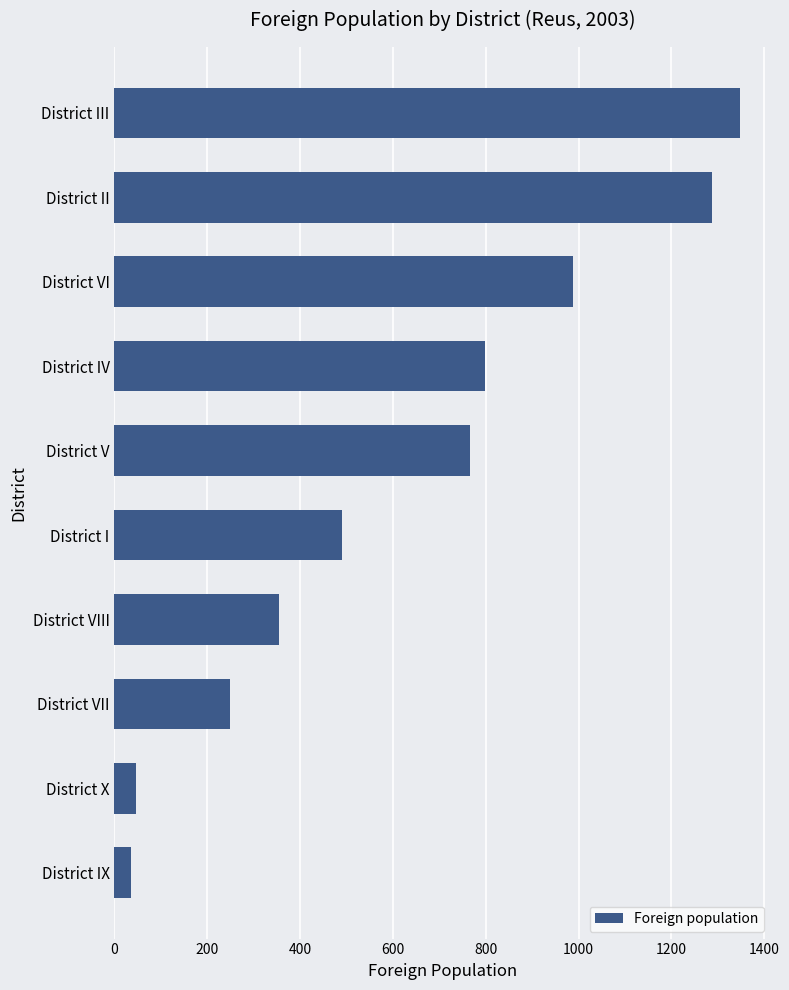

Reading bottom to top, transcribe all the data shown in this chart.

35	46	250	355	491	767	798	989	1288	1347